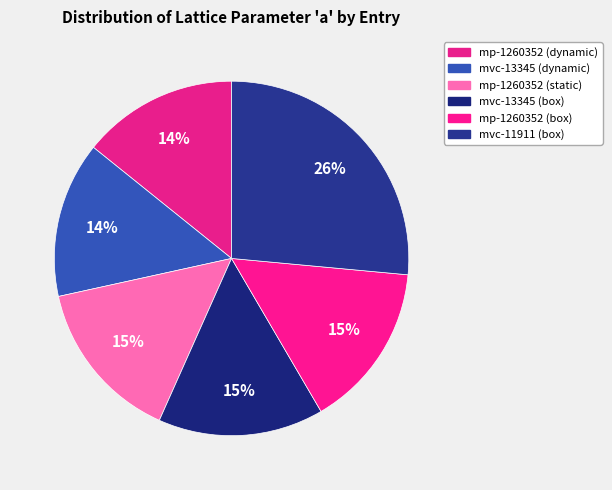

How many segments does this pie chart have?

6